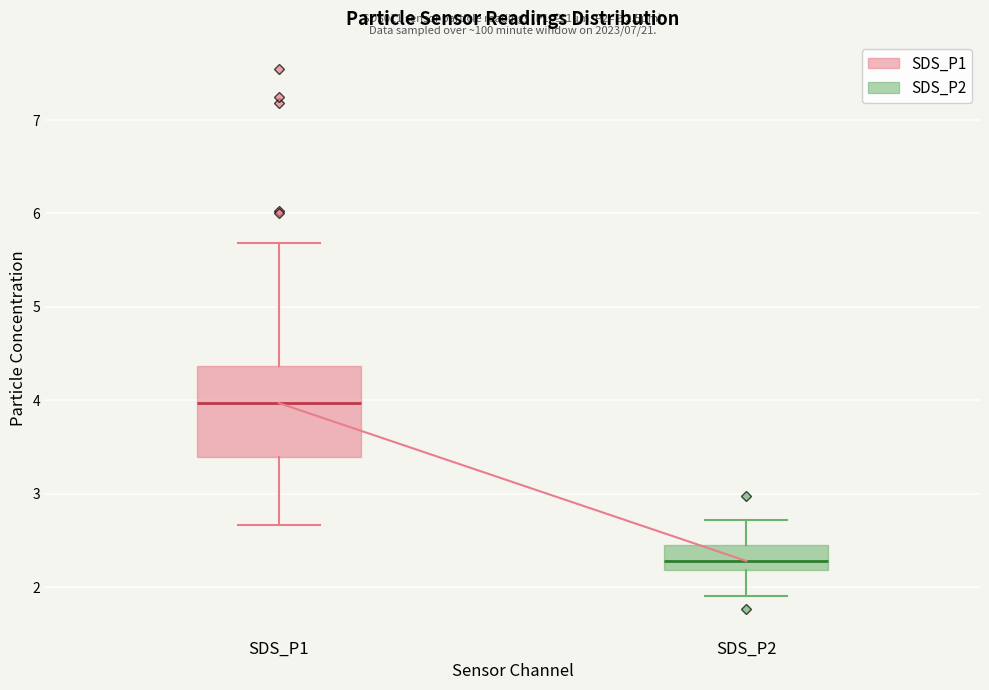

Which box is the tallest, from its lower edge to its upper edge?

SDS_P1